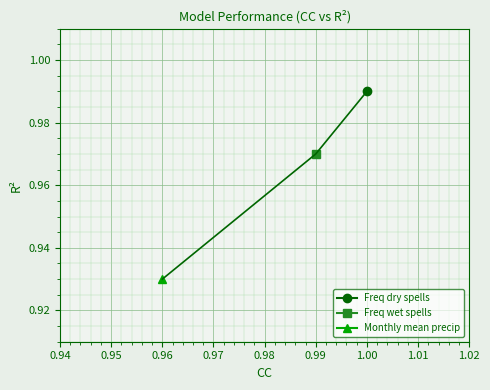

The value of Monthly mean precip at CC is 1.0. True or false?

True